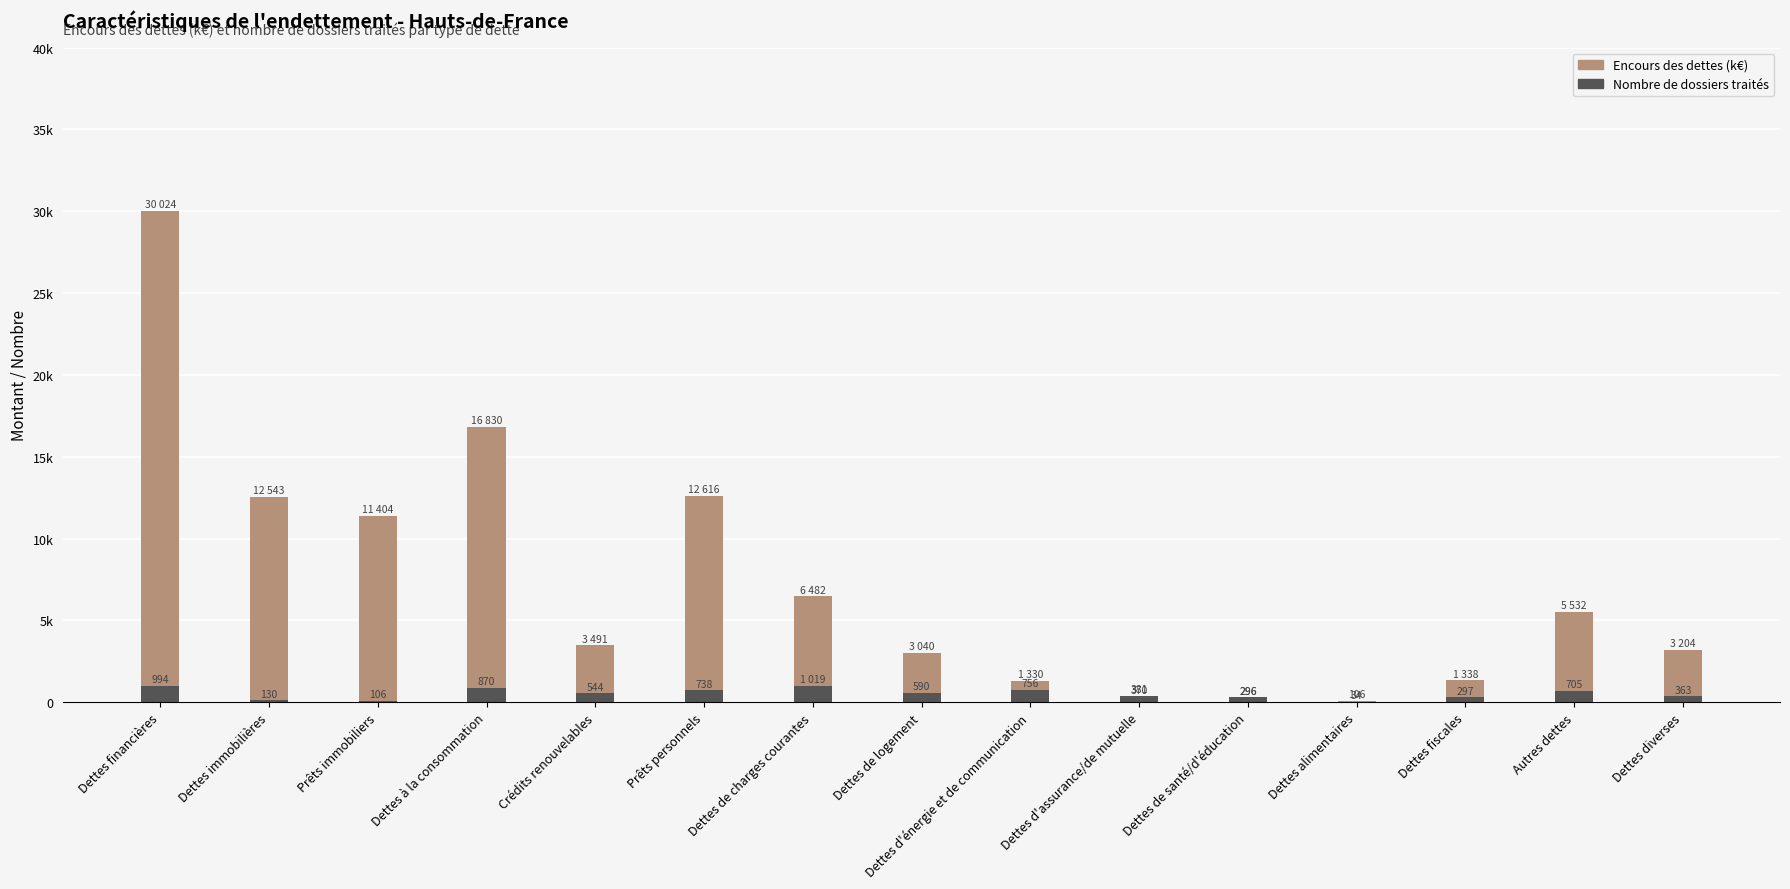

What is the value of the Nombre de dossiers traités bar at the 14th from the left?

705